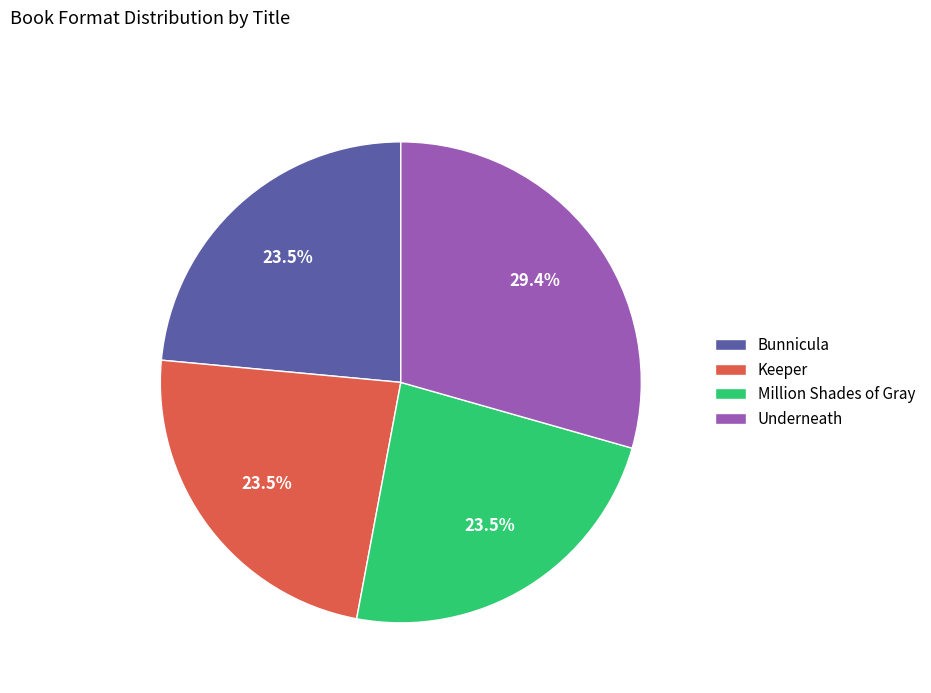

Do Underneath and Bunnicula together represent more than half of the pie?

Yes